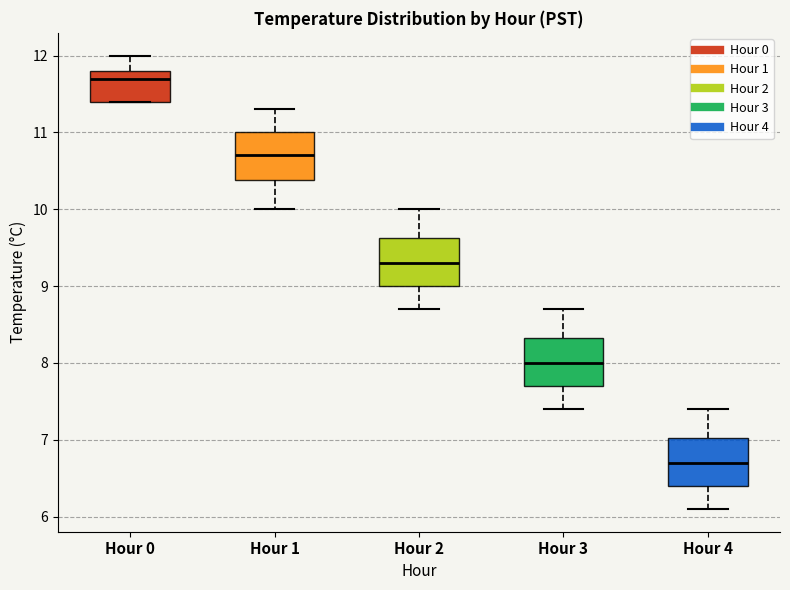

Where is the lower edge of the box for Hour 2 on the y-axis? The values are not printed on the chart, so give them approximately, as read against the axis.

9.0